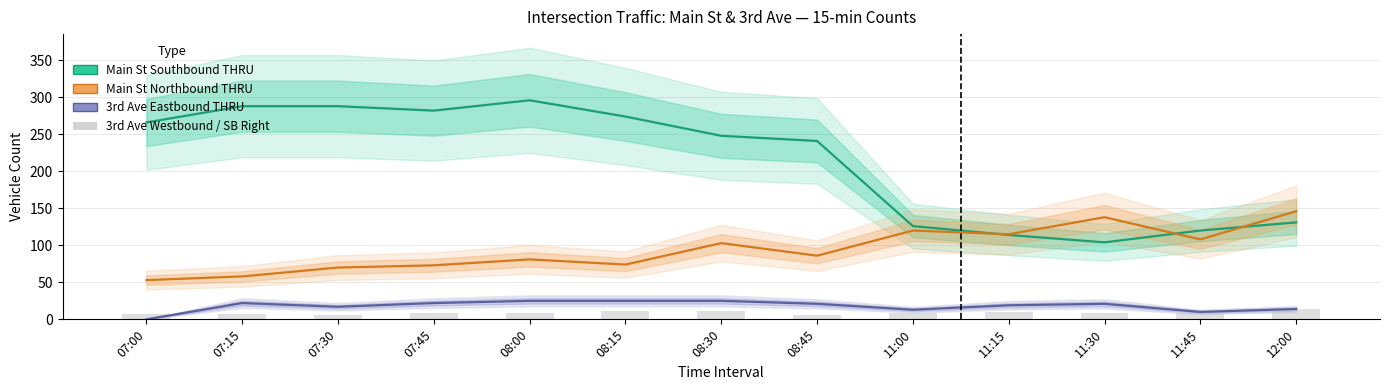

Between 08:30 and 08:45, which series saw the biggest shift?

Main St Northbound THRU